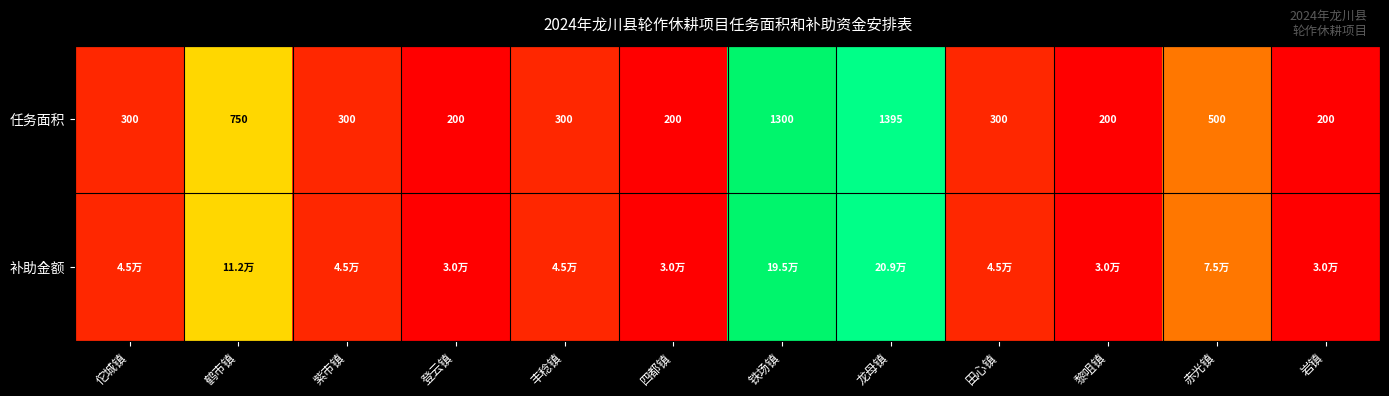

The 任务面积 series shows 0.3 at 龙母镇. True or false?

False